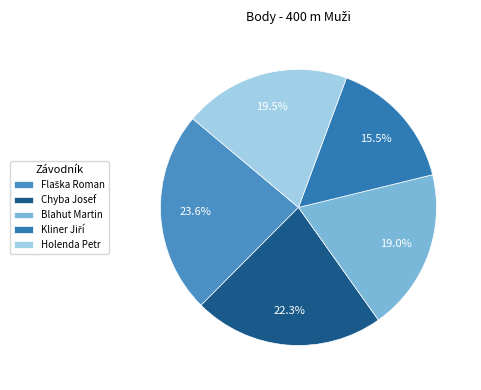

How many segments does this pie chart have?

5